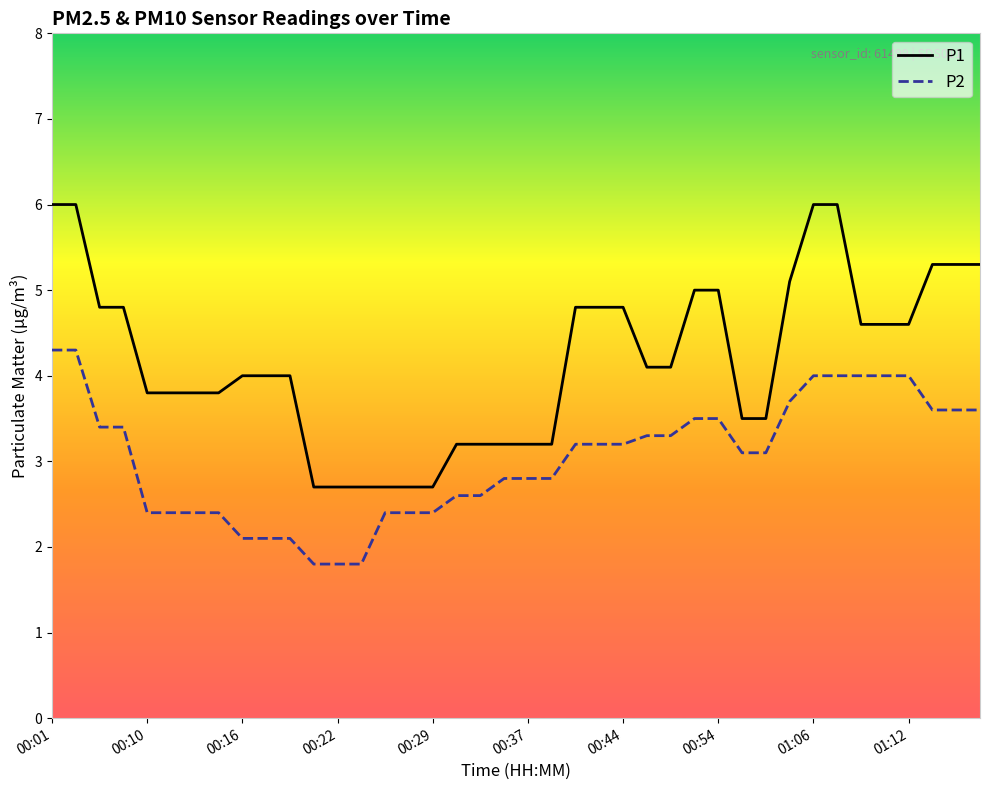

How many values in the P2 series exceed 3?

22